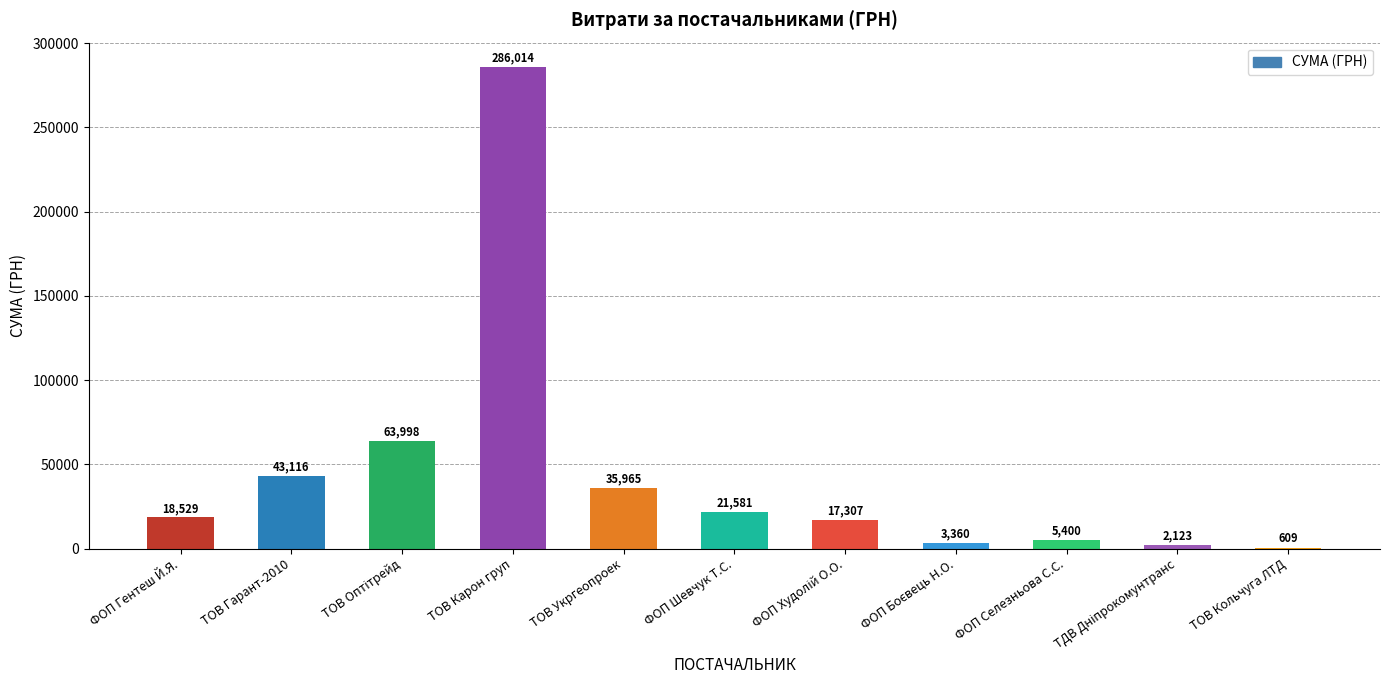

What is the ratio of the value at ТОВ Гарант-2010 to the value at ТОВ Кольчуга ЛТД?

70.8